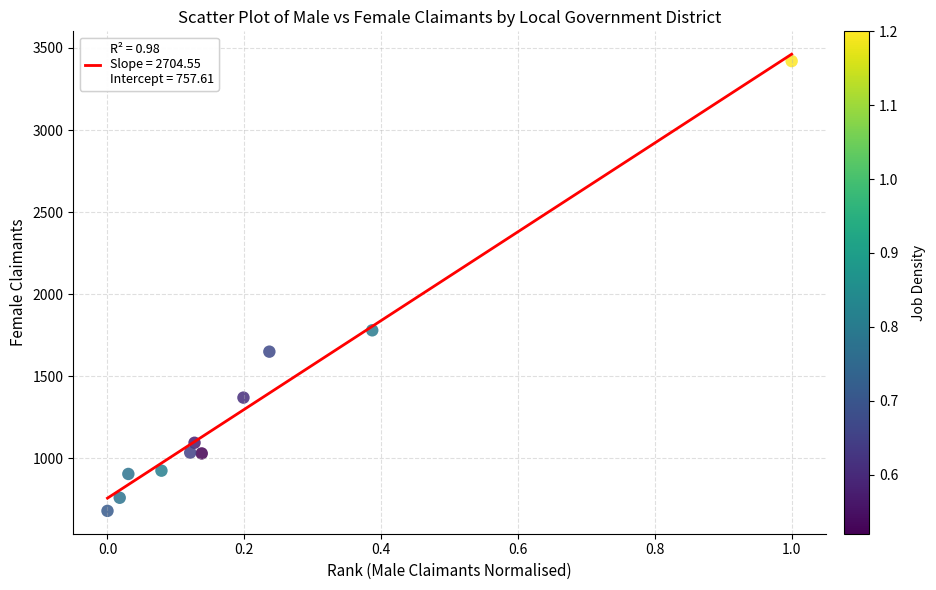

What is the average Y value?

1332